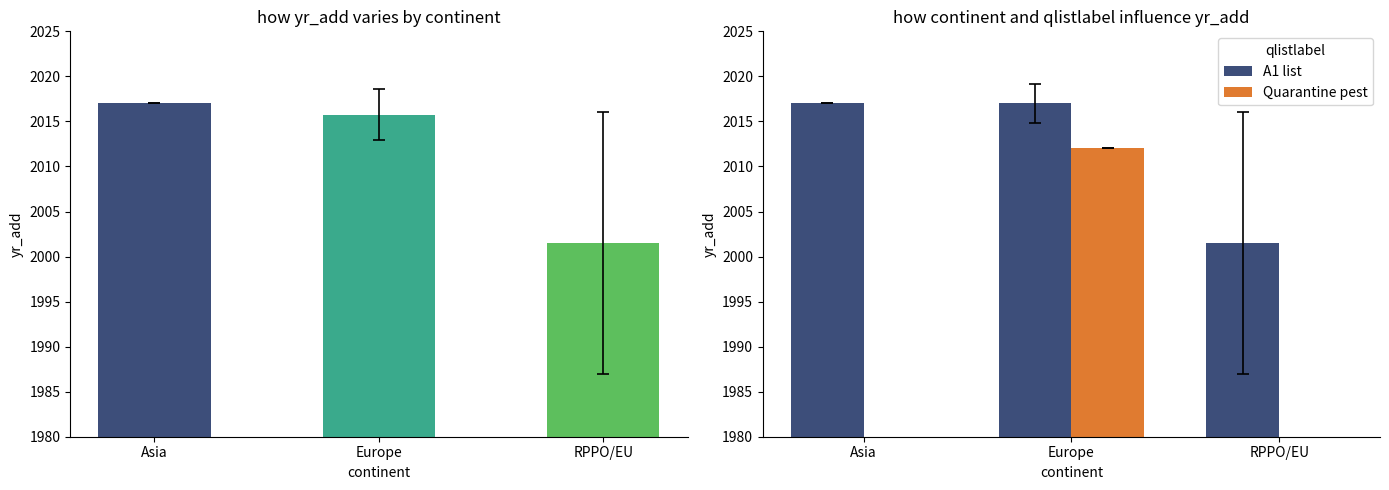

The value of A1 list at Asia is 2673.9. True or false?

False